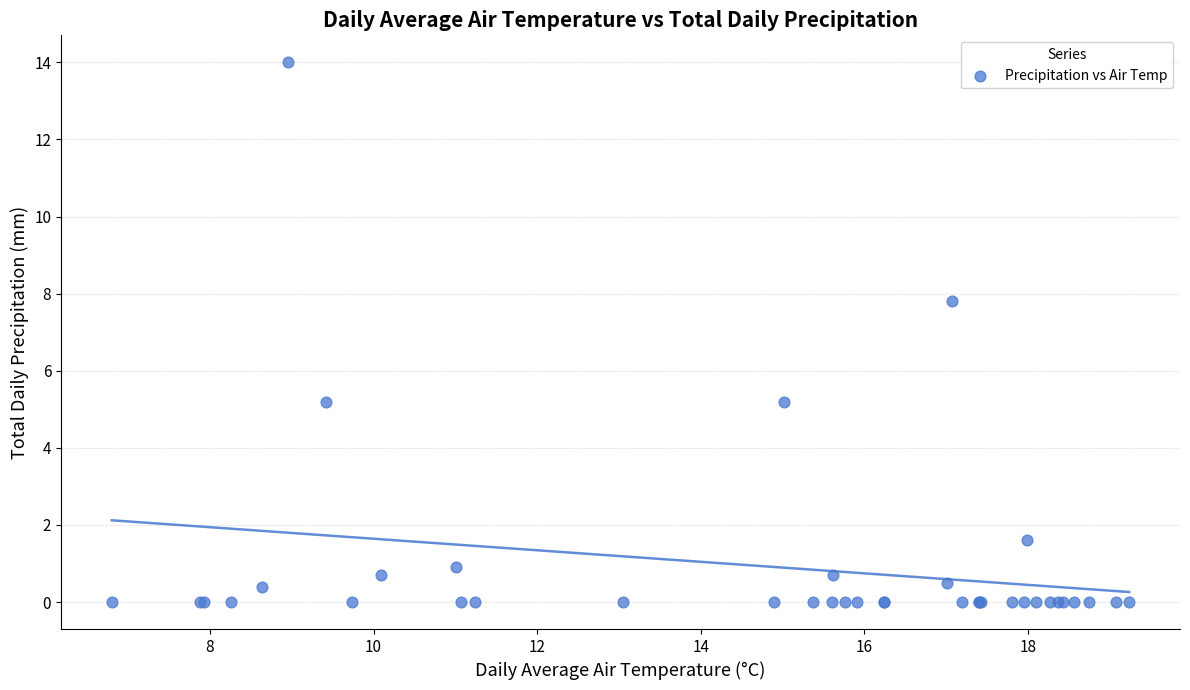

What Y value in the scatter plot is closest to 7?

7.8